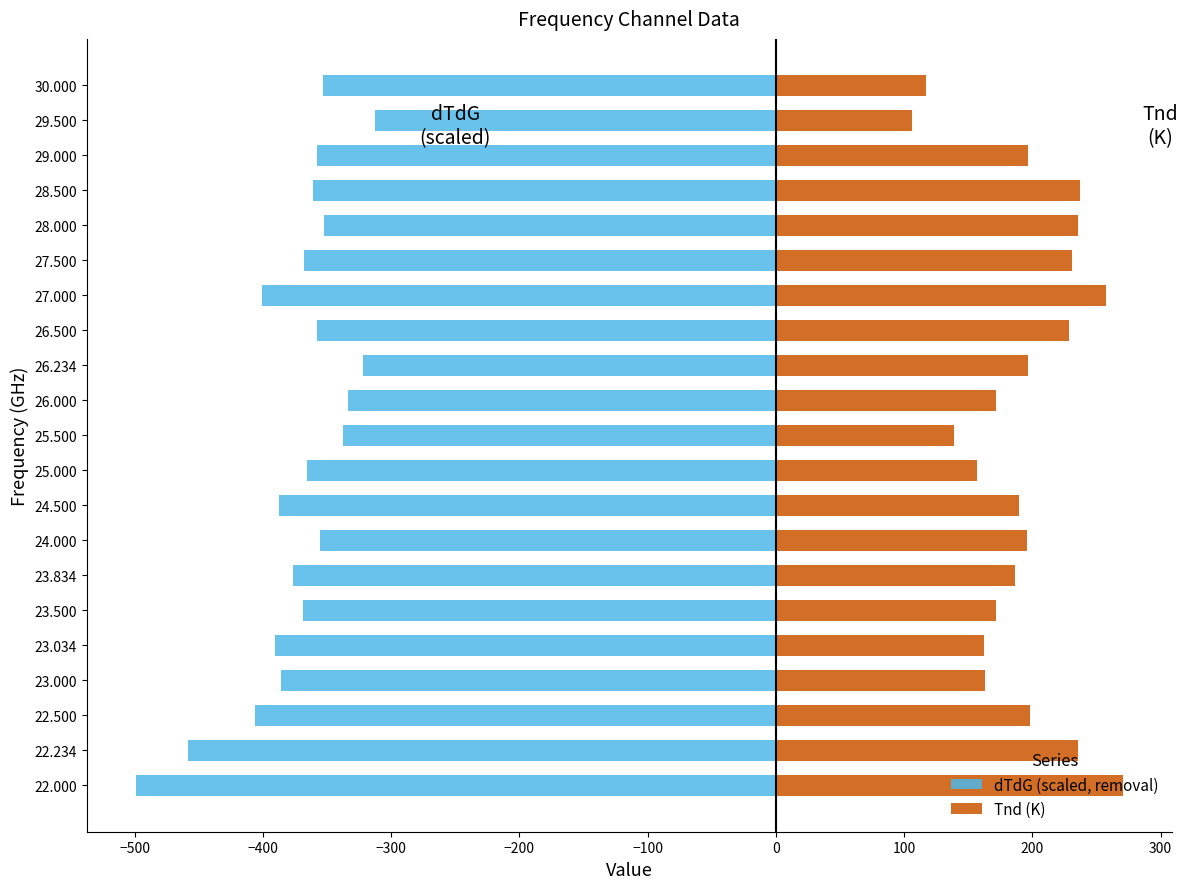

What value does the dTdG (scaled, removal) series have at 27.500?

-367.8